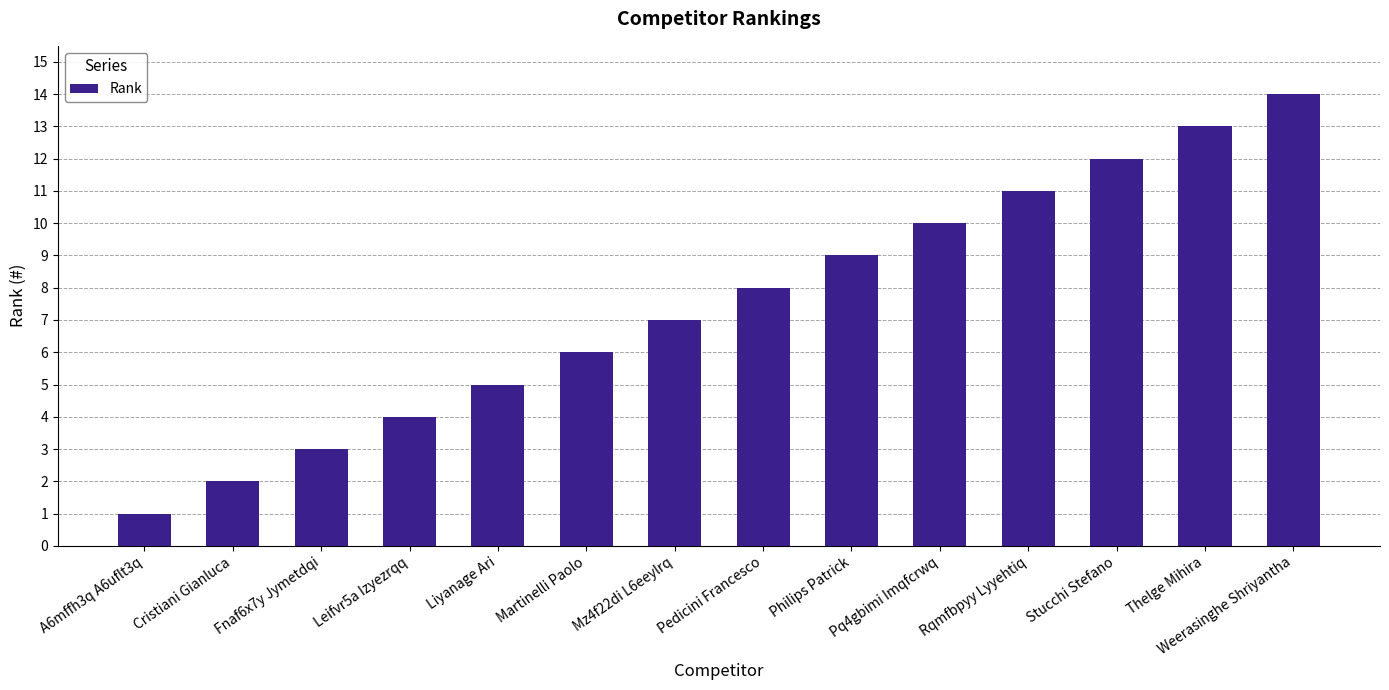

How many series are shown in this chart?

1